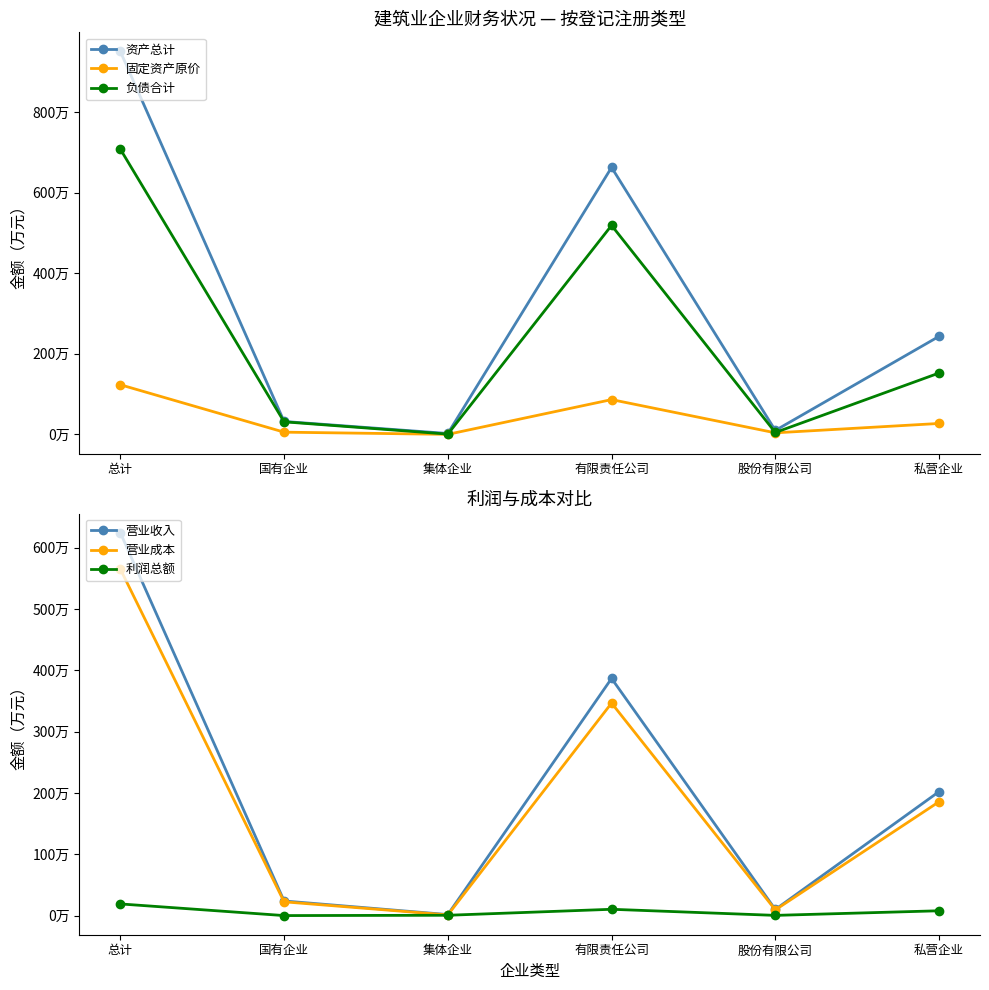

Is this an area chart (filled region under the line)?

No